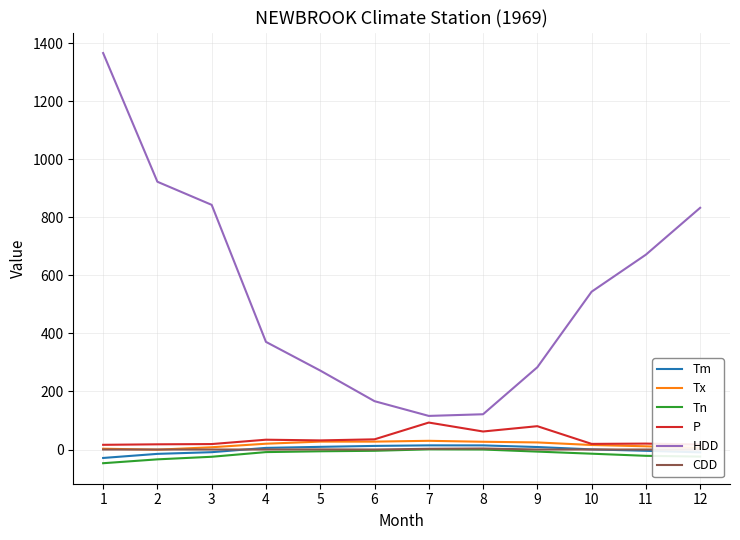

Which category has the highest value across all series?

1